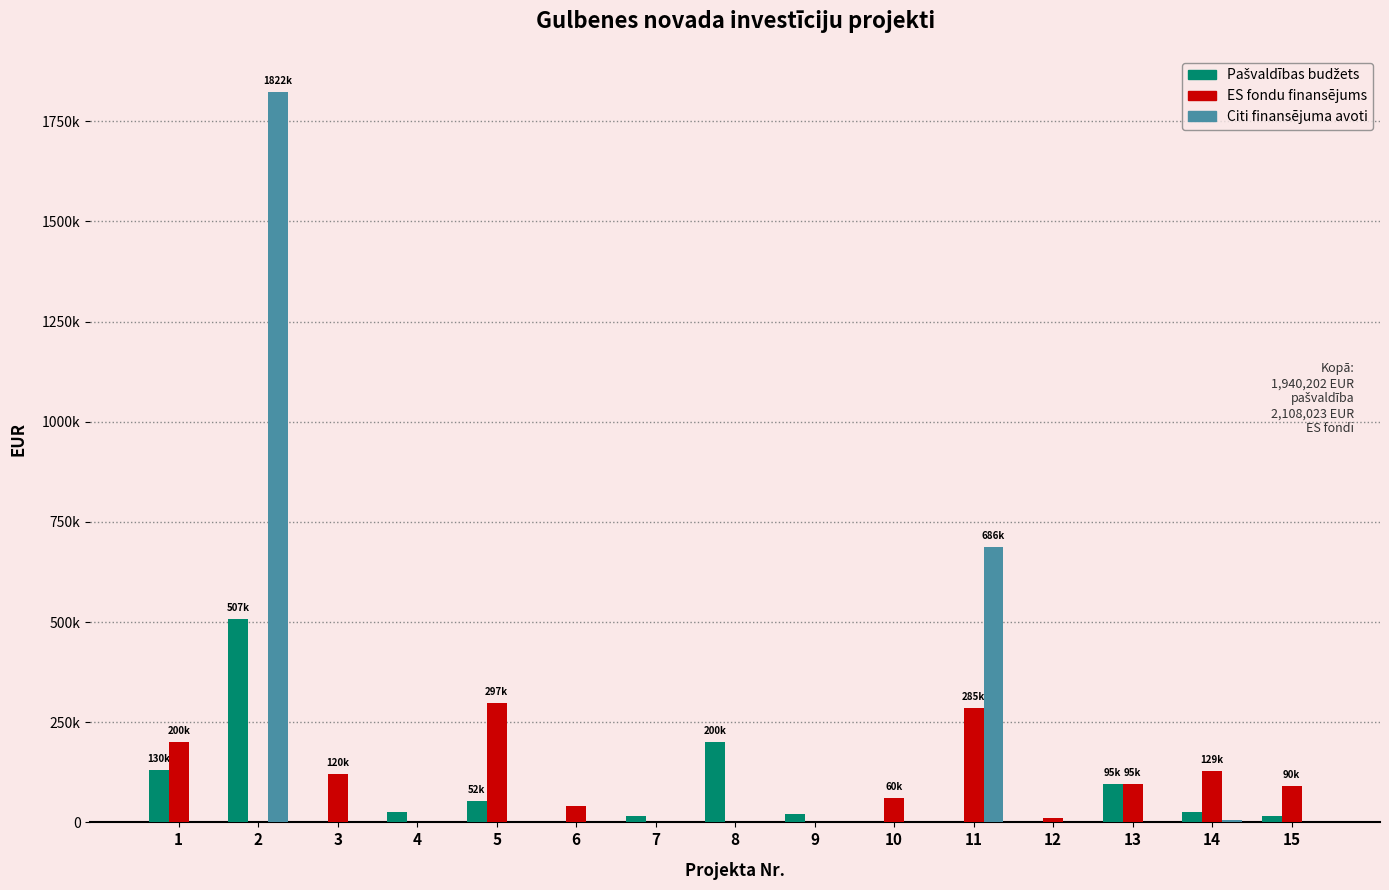

Which series has the largest total across all categories?

Citi finansējuma avoti